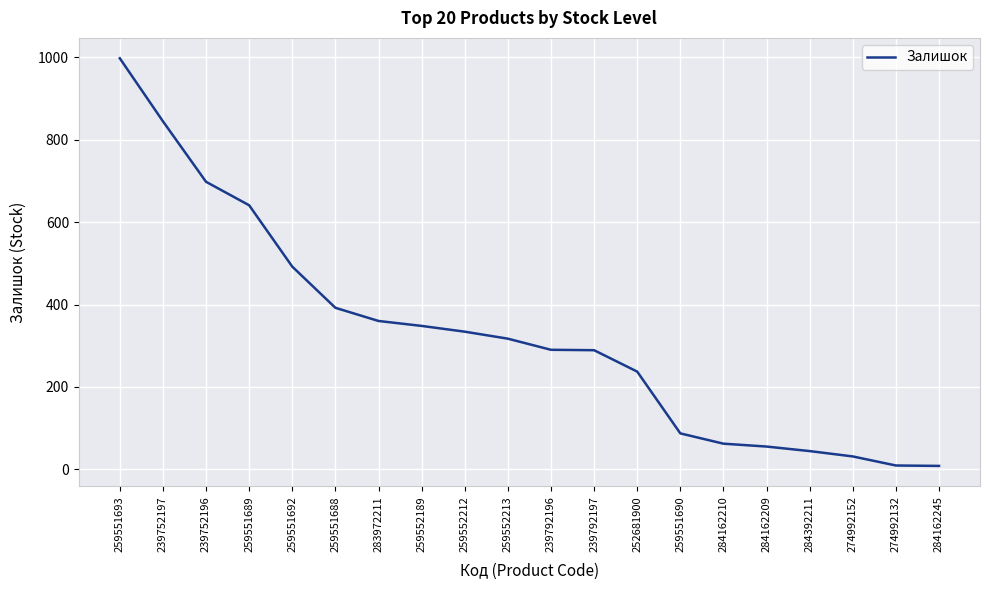

Is it true that the value at 283972211 is 360?

True